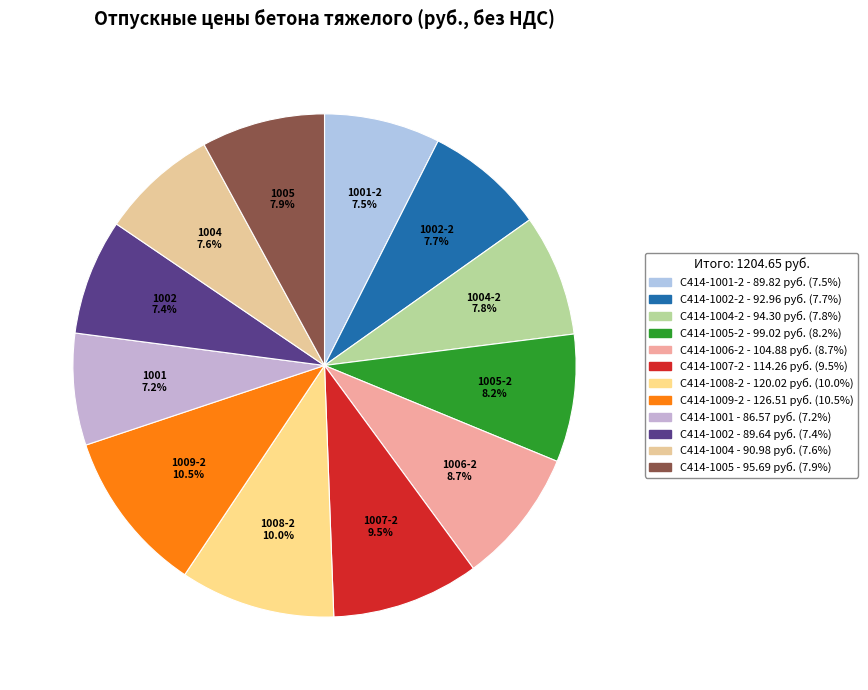

Count the number of slices in the pie.

12